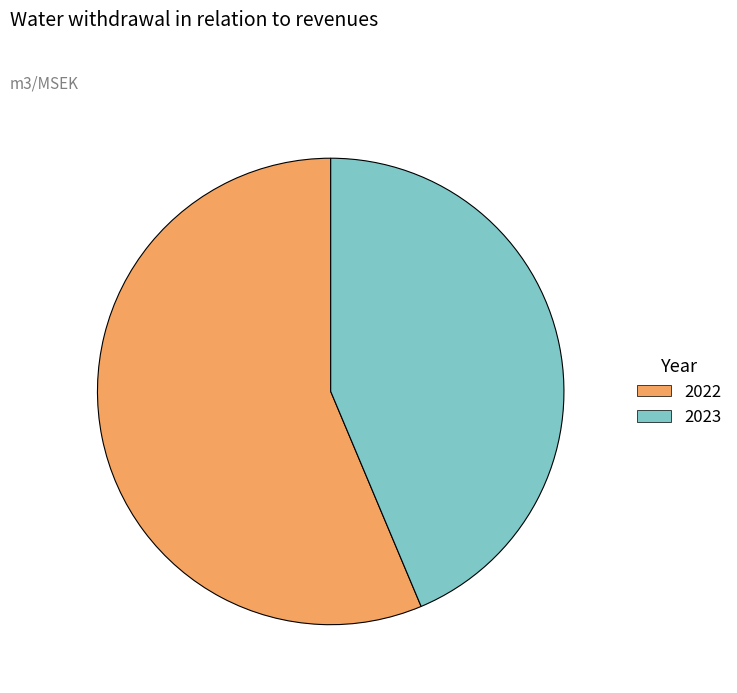

Is there any slice that represents more than half of the pie?

Yes